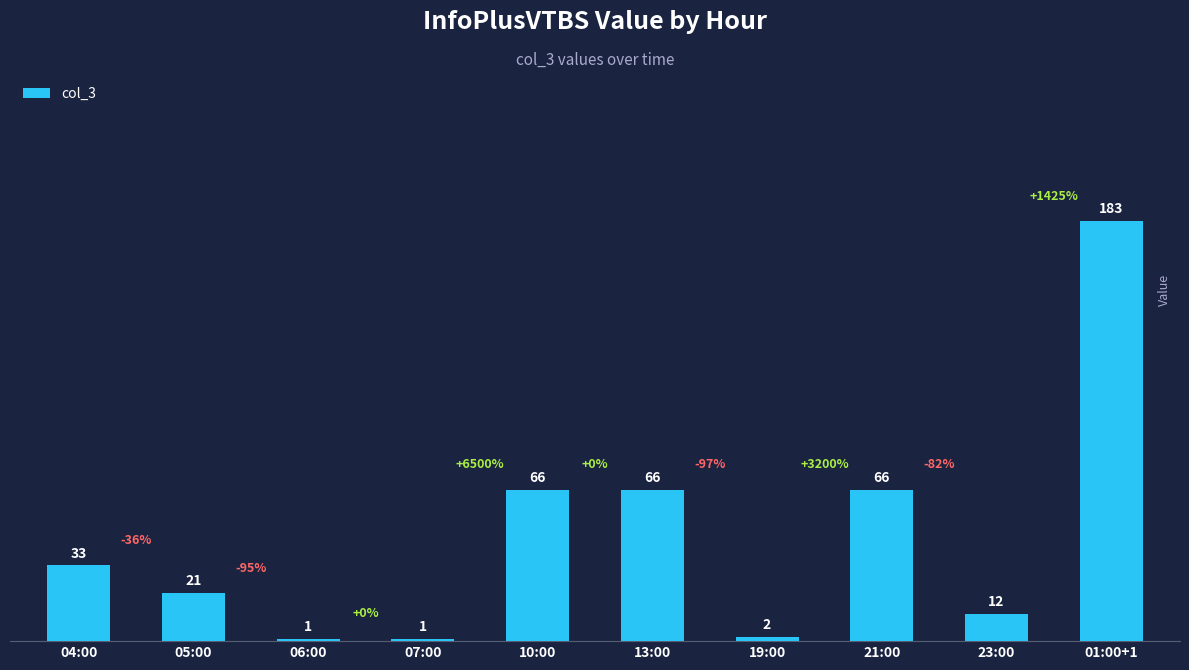

What is the difference between the second highest and second lowest values?

65